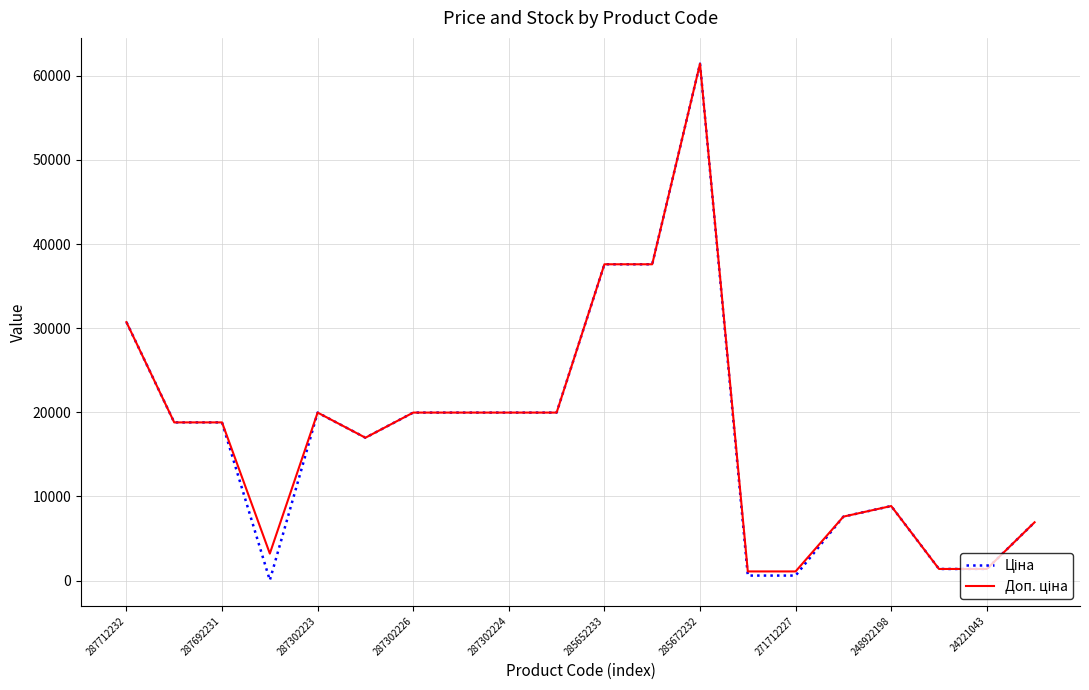

What is the greatest value displayed?

61434.3